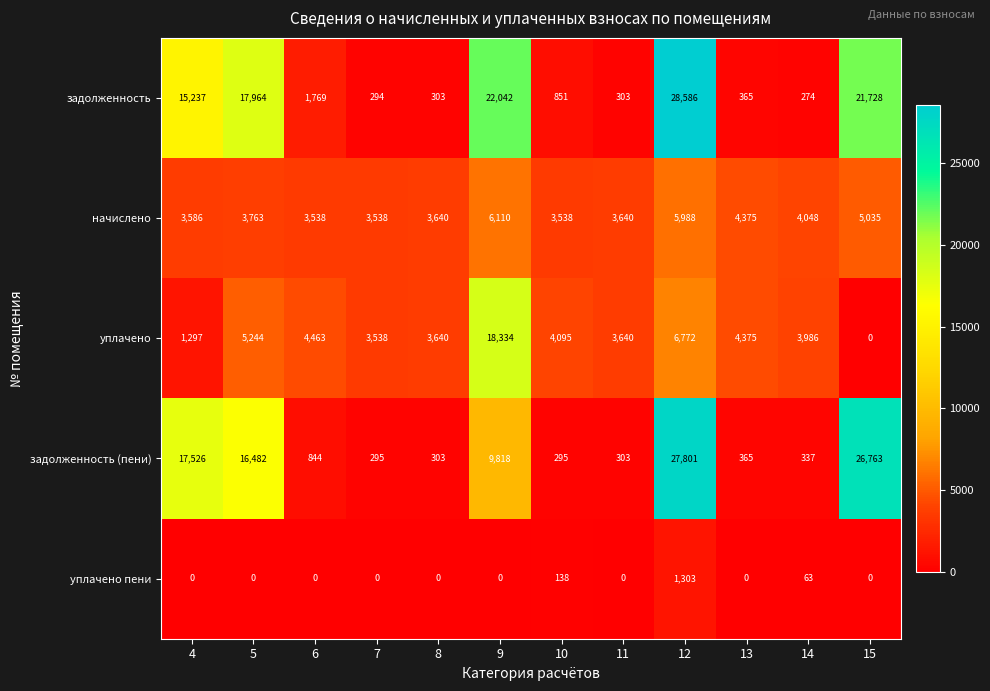

What is the average value of the уплачено пени series?

125